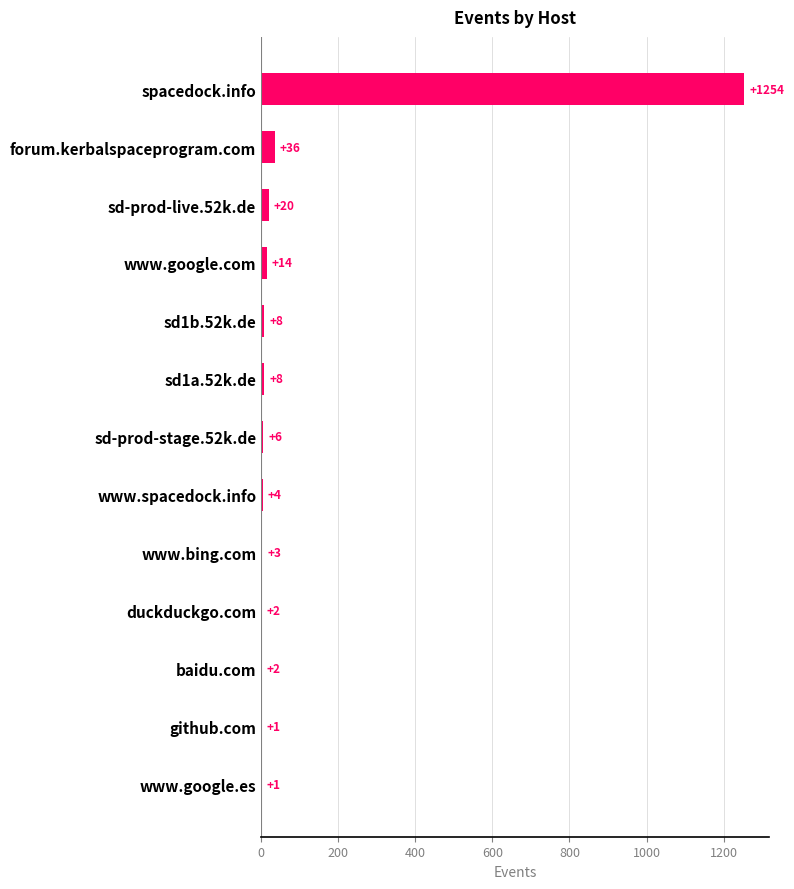

What is the sum of all values?

1359